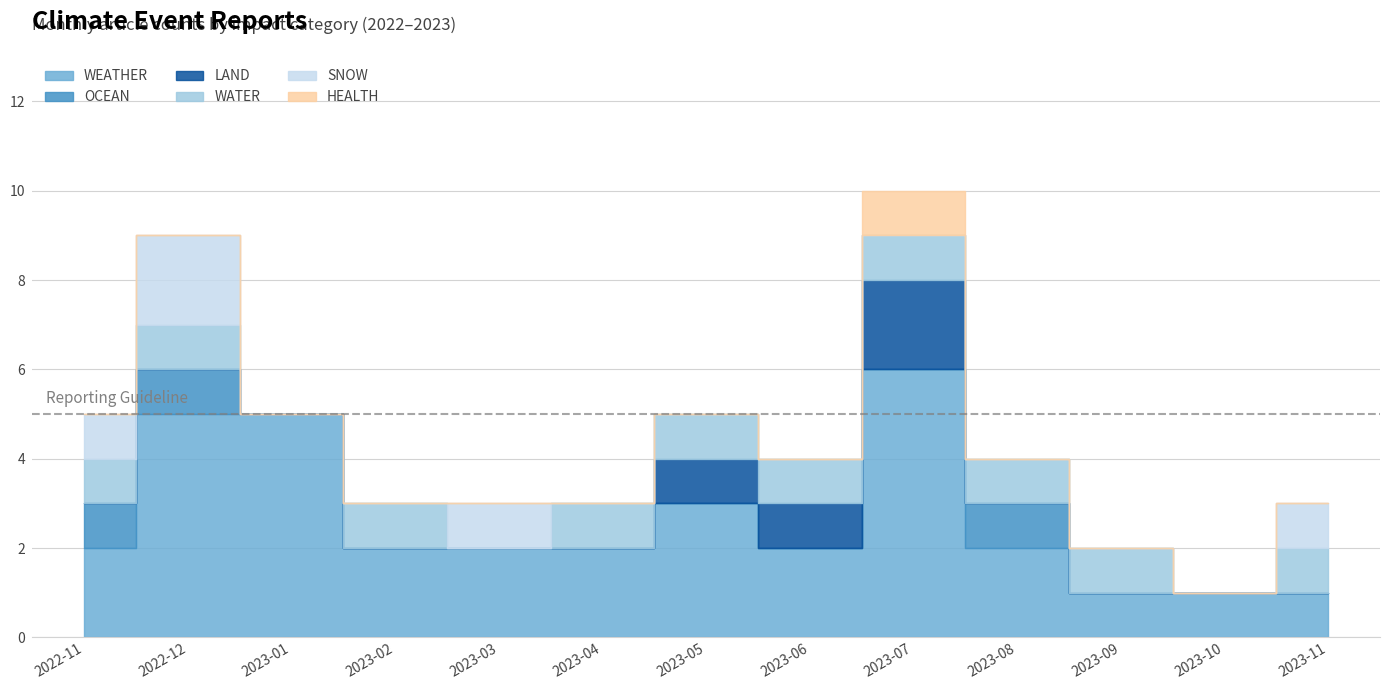

Reading left to right, extract all data points from this chart.

WEATHER: 2	5	5	2	2	2	3	2	6	2	1	1	1
OCEAN: 1	1	0	0	0	0	0	0	0	1	0	0	0
LAND: 0	0	0	0	0	0	1	1	2	0	0	0	0
WATER: 1	1	0	1	0	1	1	1	1	1	1	0	1
SNOW: 1	2	0	0	1	0	0	0	0	0	0	0	1
HEALTH: 0	0	0	0	0	0	0	0	1	0	0	0	0